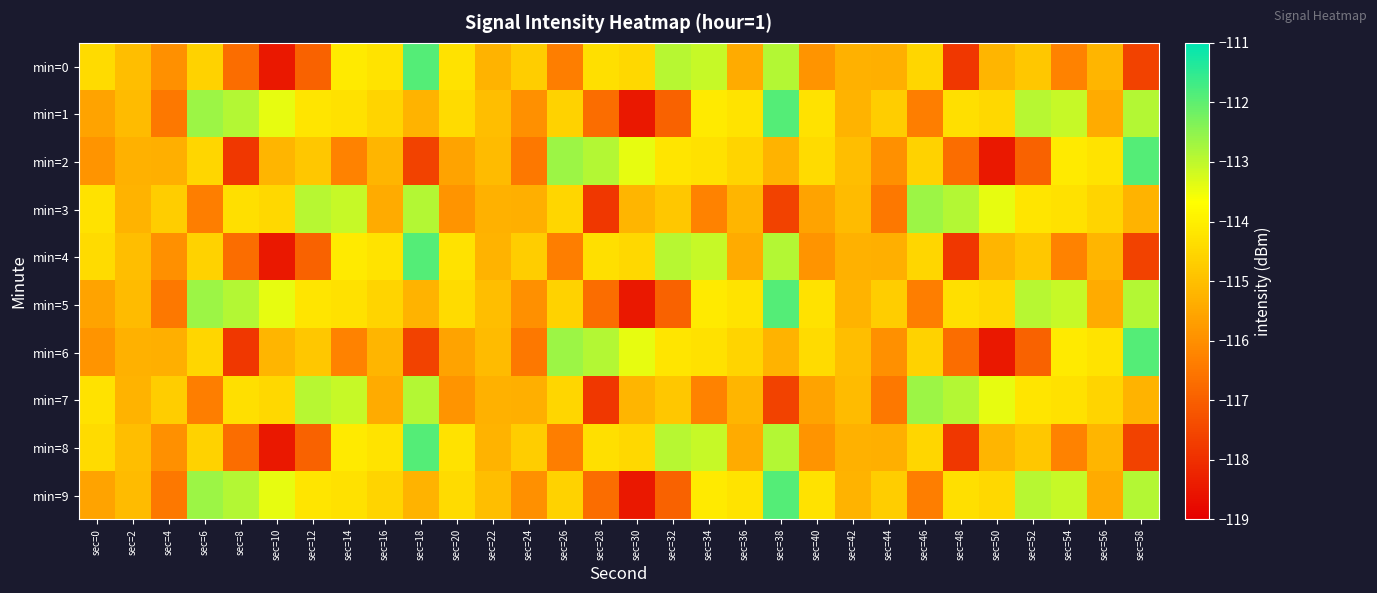

Which series has the widest spread of values?

min=0